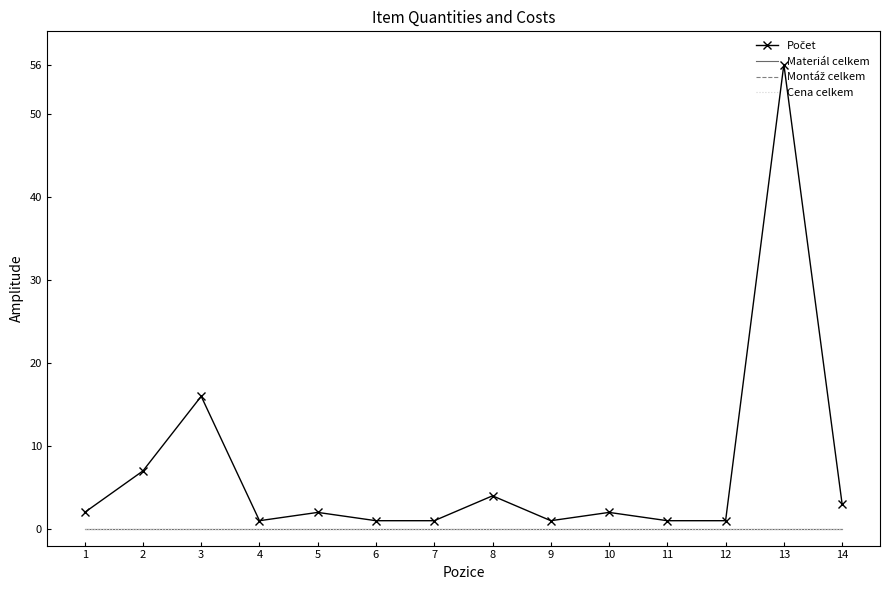

True or false: Montáž celkem has more than 1 interior local peaks.

False